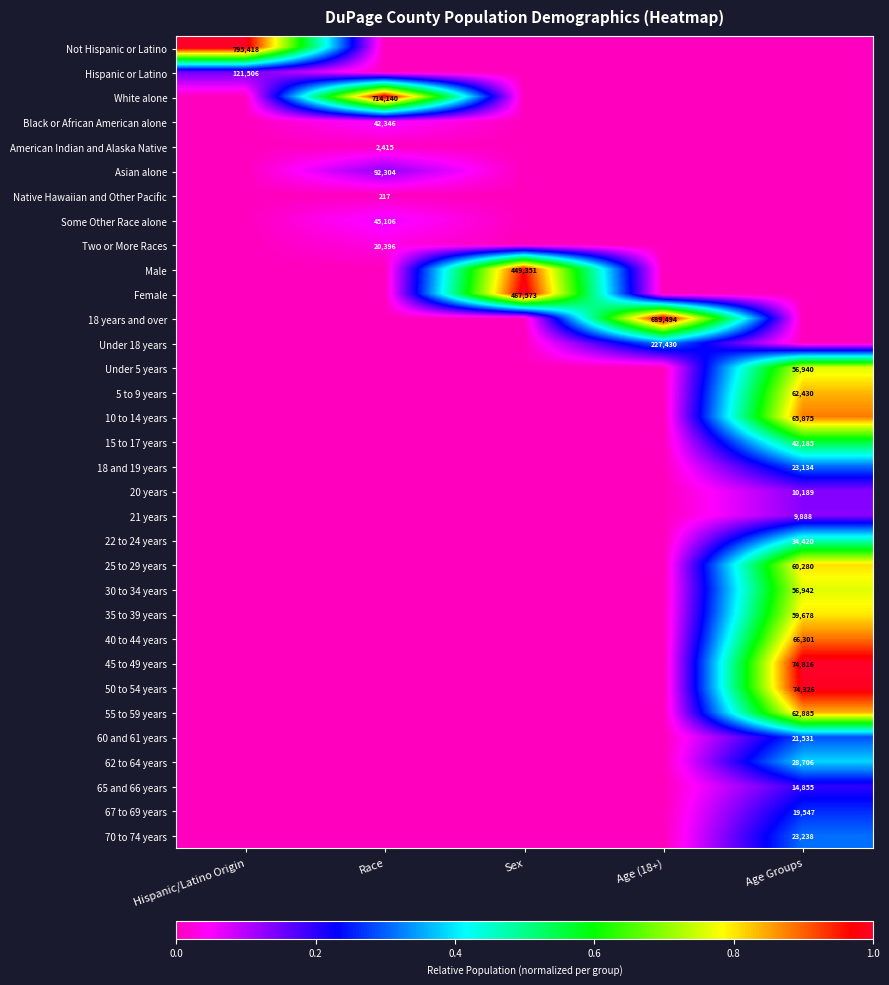

True or false: 62 to 64 years has a value of 15360 at Age Groups.

False